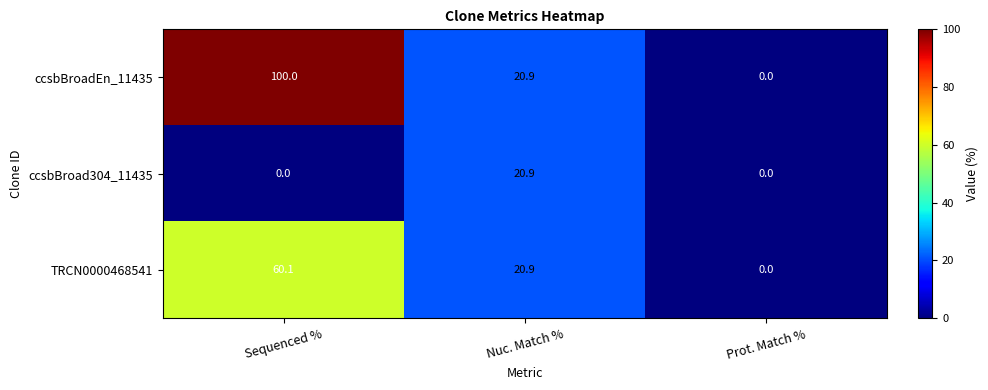

What is the average value of the ccsbBroad304_11435 series?

7.0